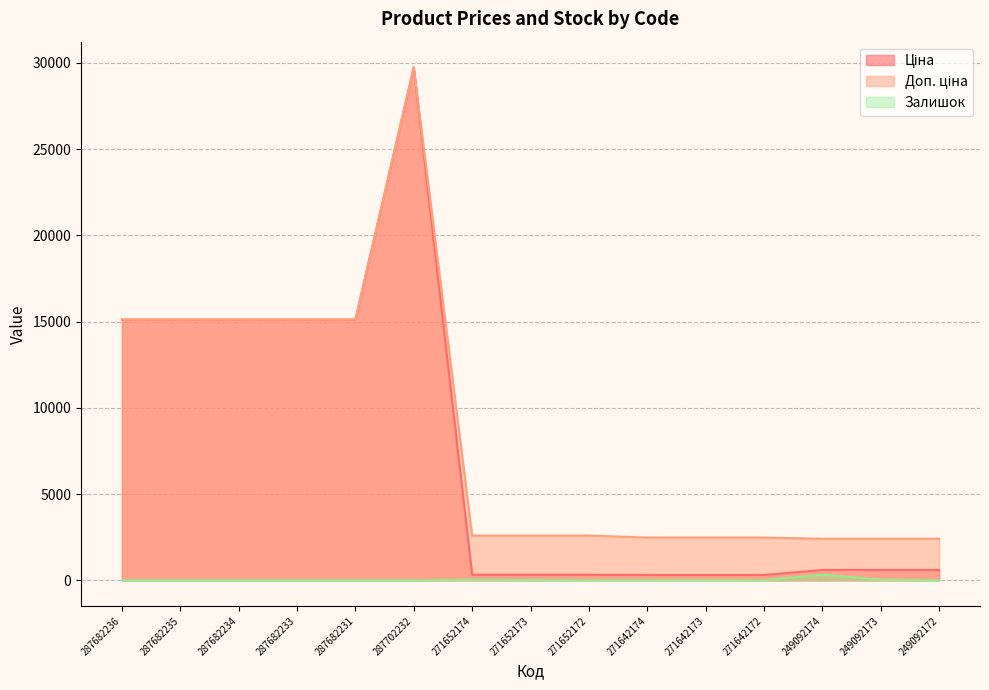

Rank the series at 287682235 from lowest to highest value.

Залишок, Ціна, Доп. ціна